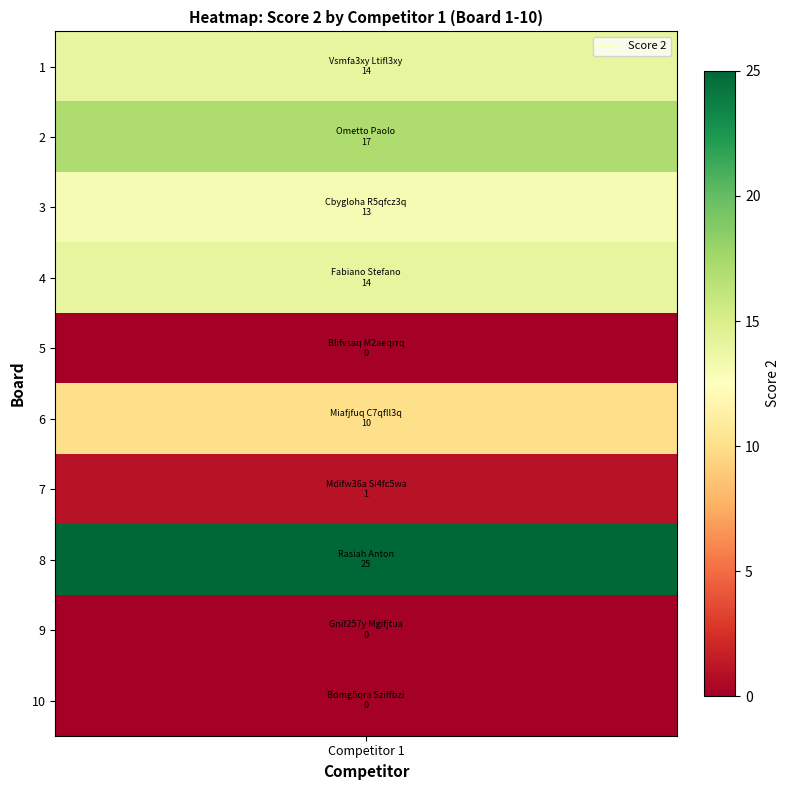

What is the sum of all values?

94